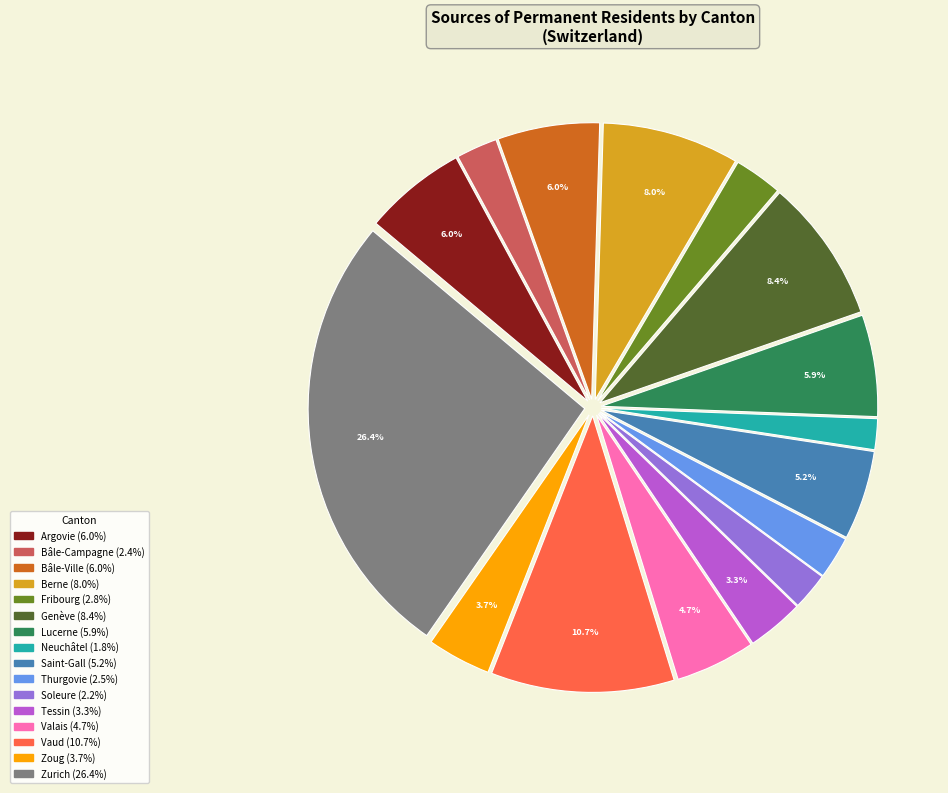

Which has a higher value, Berne or Zoug?

Berne